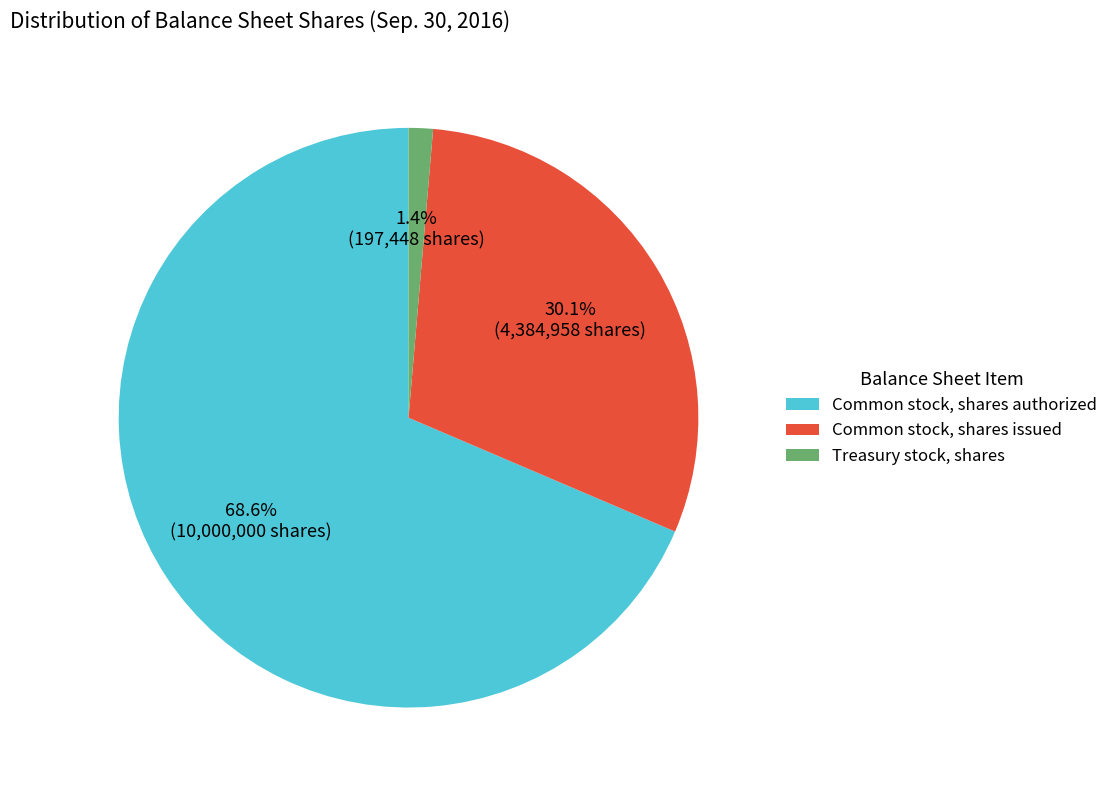

How many slices are in this pie chart?

3